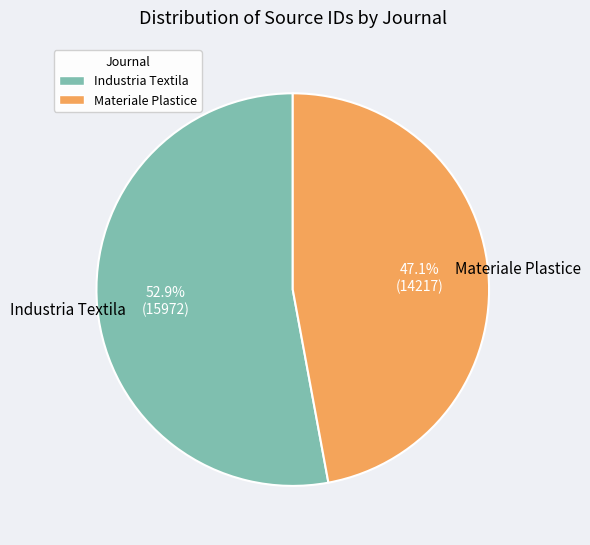

Is Industria Textila the majority of the pie?

Yes